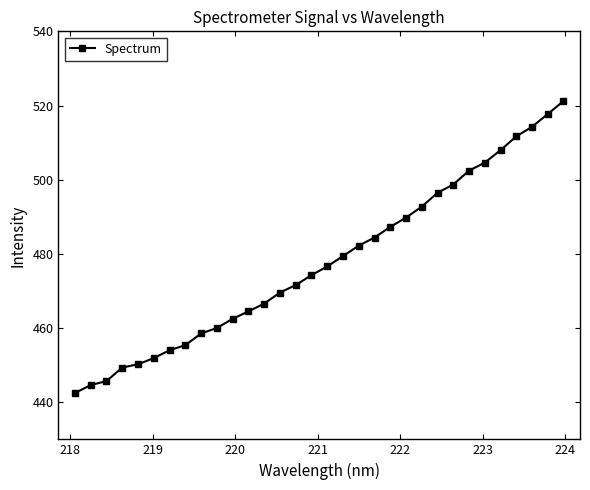

How many series are shown in this chart?

1